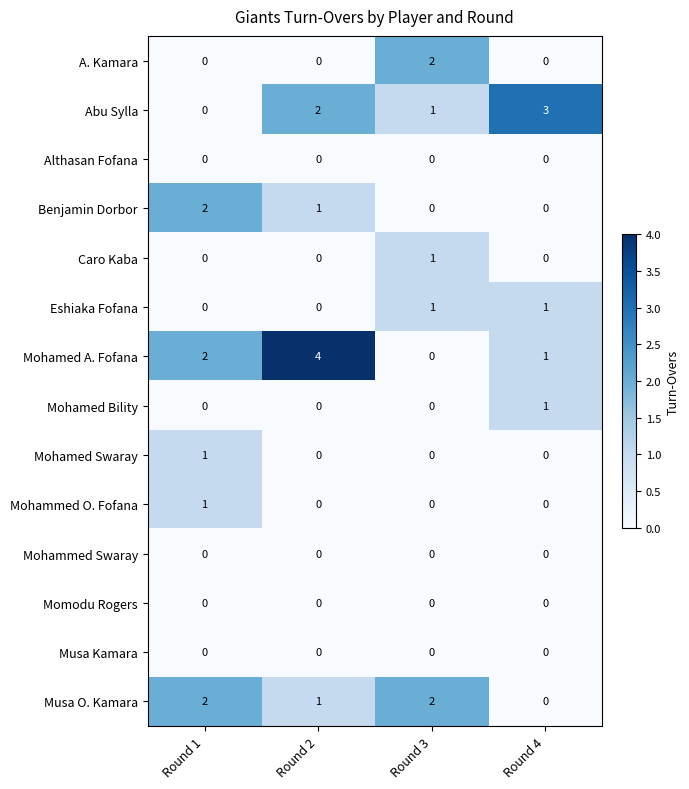

Is the value of Eshiaka Fofana at Round 3 greater than the value of Mohammed O. Fofana at Round 4?

Yes